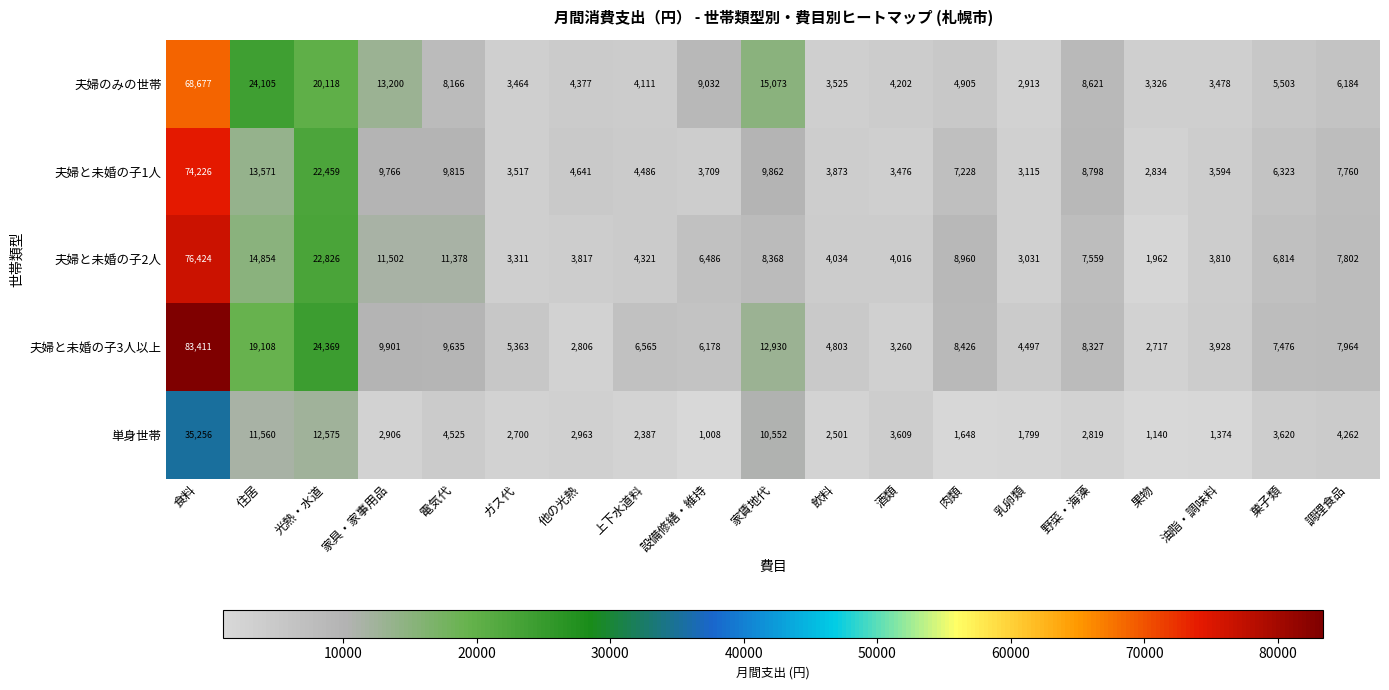

True or false: 夫婦と未婚の子3人以上 has a value of 9635 at 電気代.

True